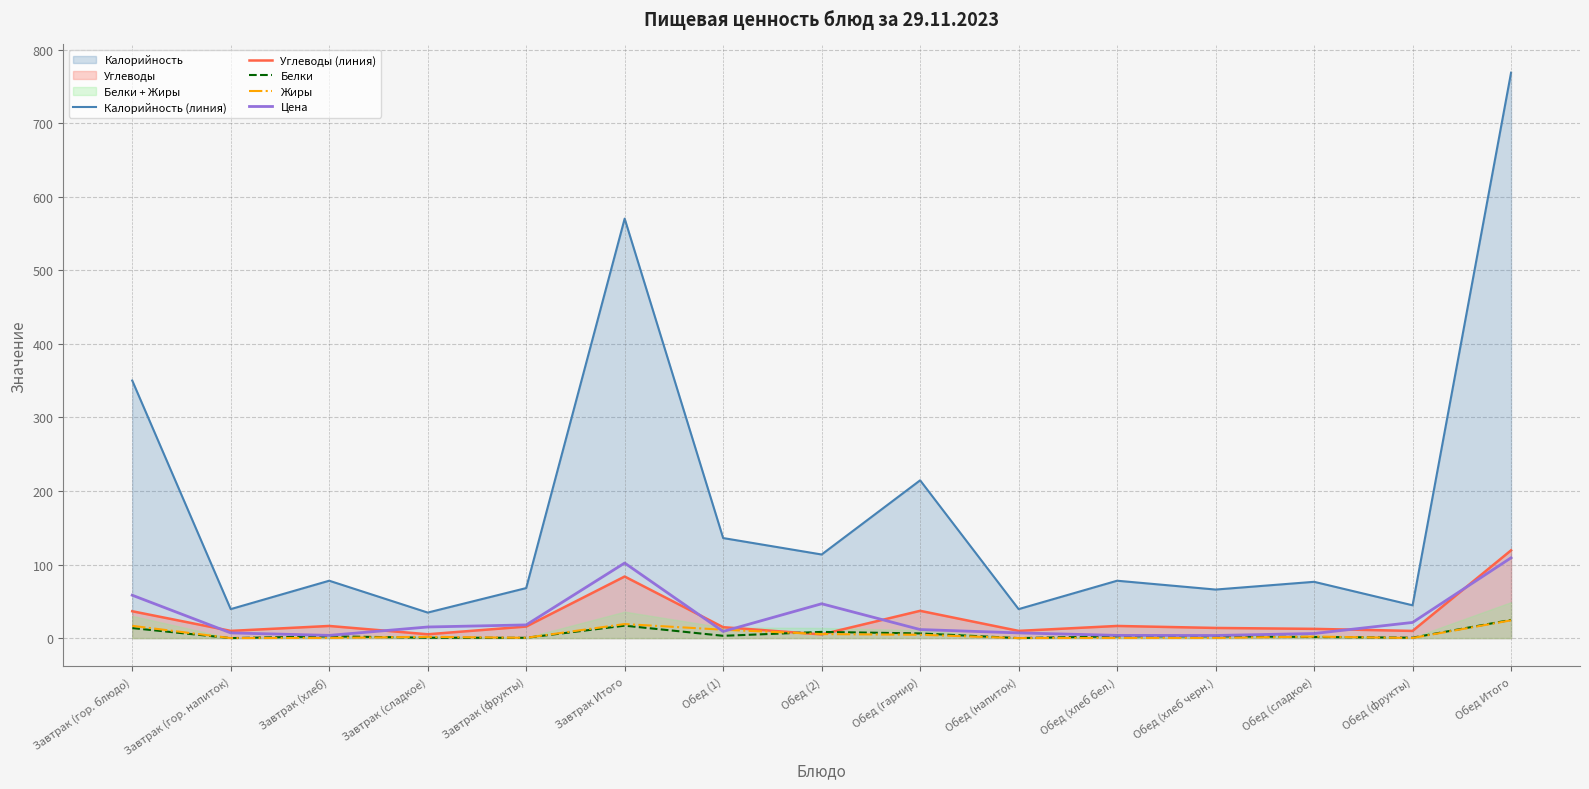

Reading left to right, what are all the values shown in this chart?

Калорийность (линия): 350.1	39.4	78.0	34.7	68.0	570.2	136.0	113.7	214.5	39.4	78.0	66.0	76.5	44.6	768.7
Углеводы (линия): 36.5	9.8	16.5	5.2	15.7	83.7	14.8	5.0	37.1	9.8	16.5	13.8	12.6	9.8	119.3
Белки: 13.6	0.0	2.4	0.5	0.4	16.9	3.1	8.4	6.3	0.0	2.4	2.4	1.5	0.6	24.7
Жиры: 16.7	0.0	0.3	1.7	0.4	19.1	11.4	5.5	4.5	0.0	0.3	0.3	2.0	0.1	24.1
Цена: 58.3	7.1	3.7	15.1	17.9	102.0	9.0	46.7	11.6	7.1	3.7	3.5	6.2	21.3	109.1